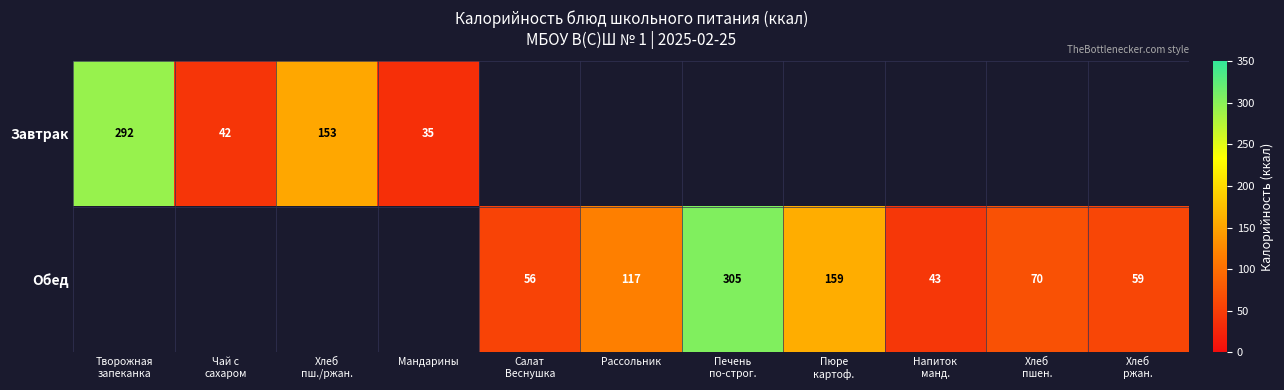

The value of Обед at Рассольник is 117. True or false?

True